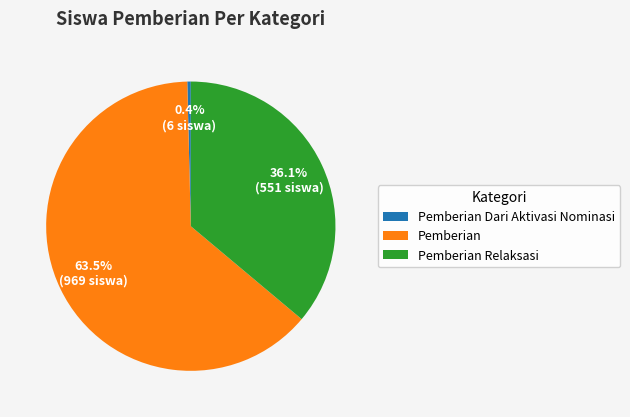

What is the ratio of the value at Pemberian Relaksasi to the value at Pemberian?

0.6